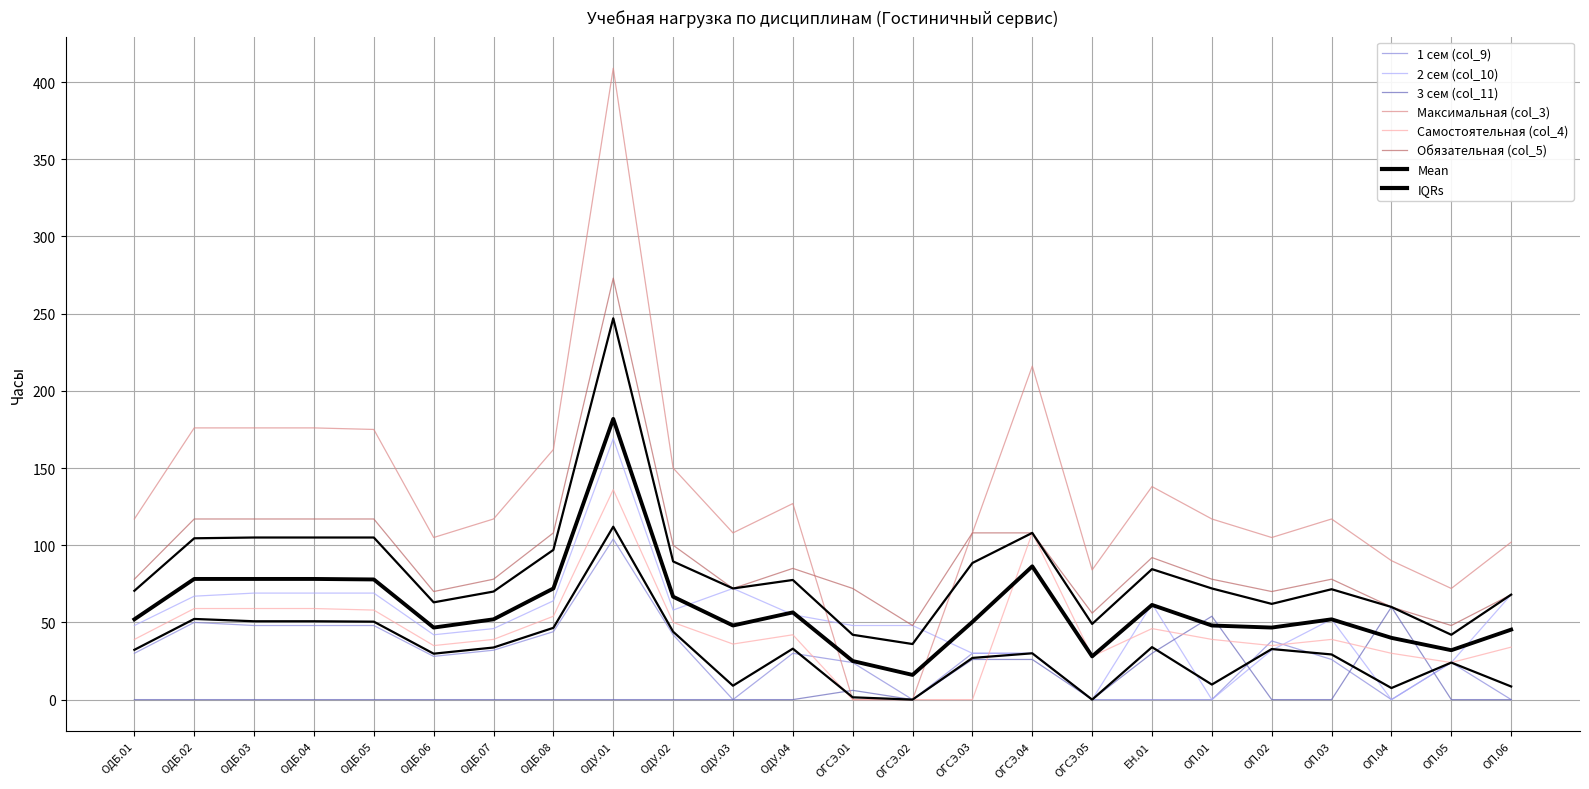

Is it true that Обязательная (col_5) equals 118 at ОДБ.06?

False